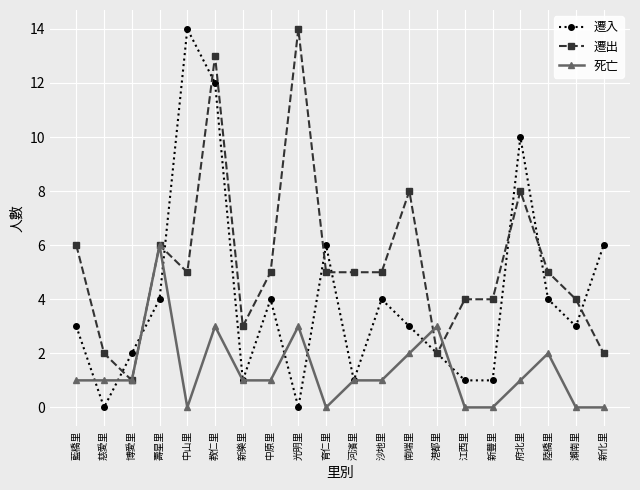

Which series has the largest total across all categories?

遷出